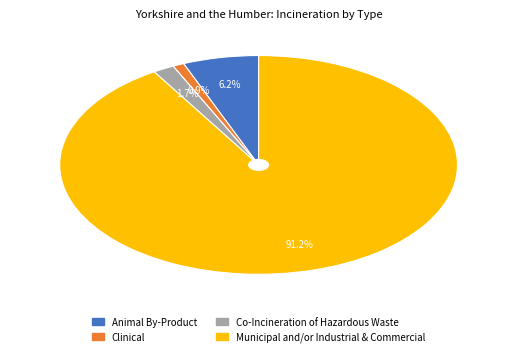

Between Municipal and/or Industrial & Commercial and Clinical, which is larger?

Municipal and/or Industrial & Commercial